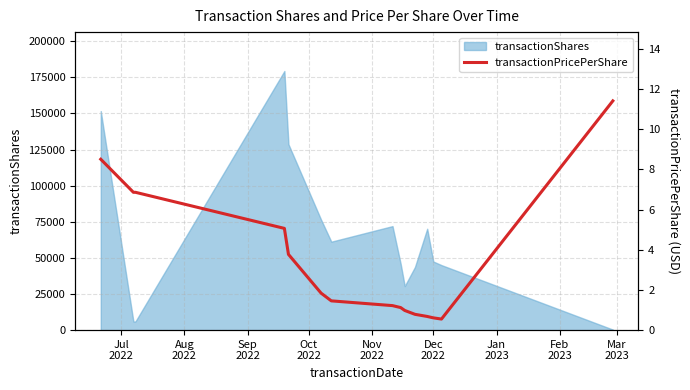

Count the number of categories in the chart.

15